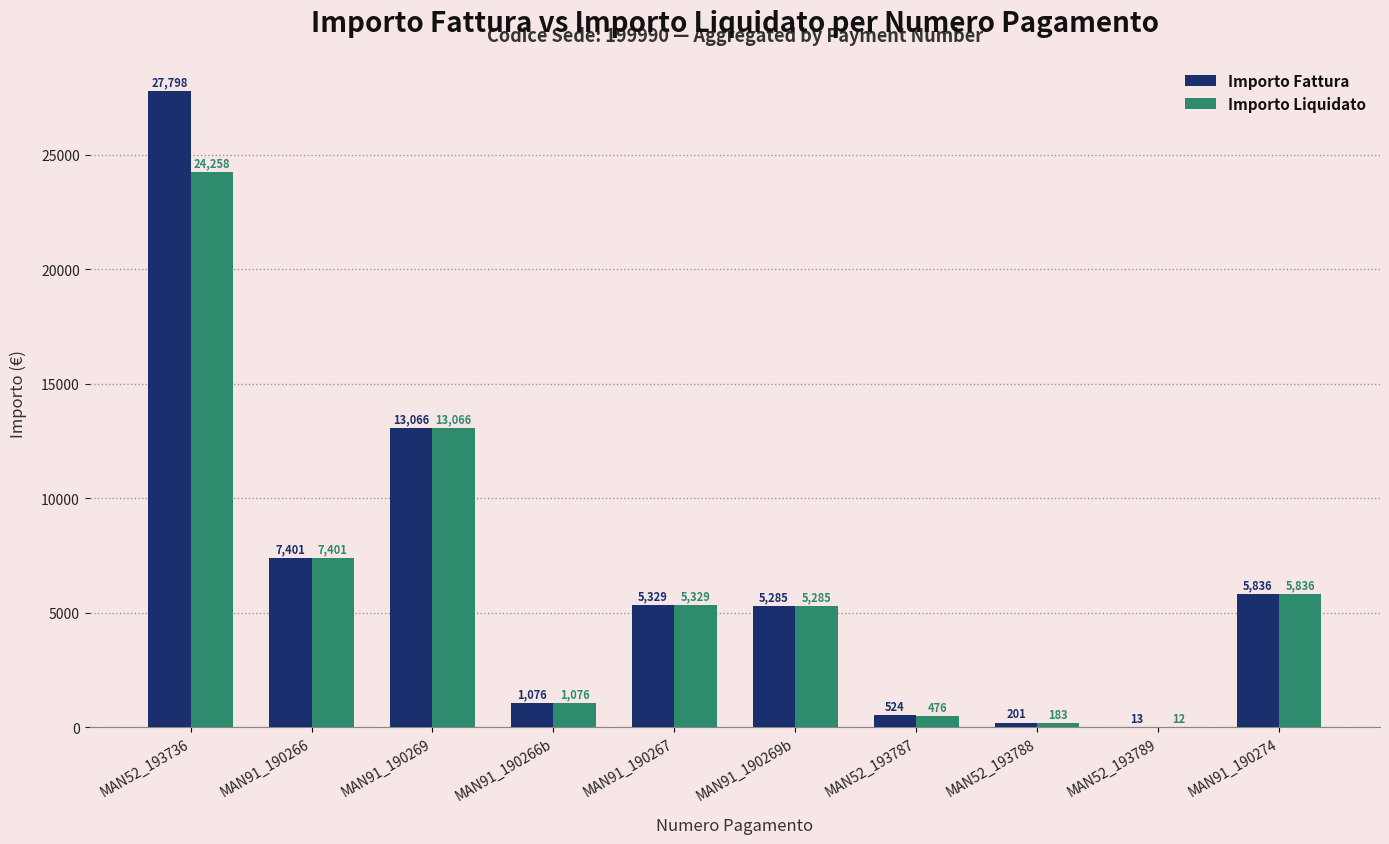

What is the average value of the Importo Fattura series?

6653